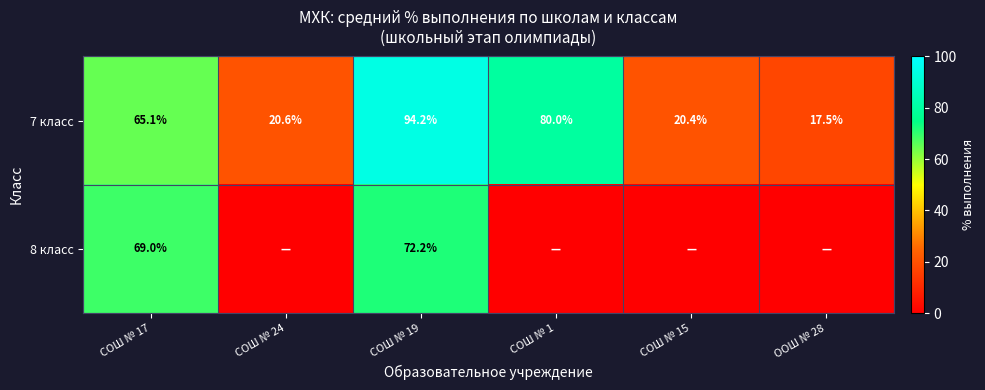

What is the difference between the 7 класс values at СОШ № 19 and СОШ № 17?

29.1